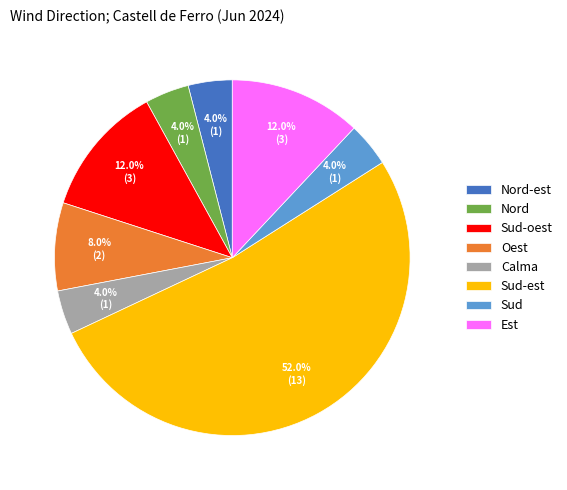

What is the ratio of the value at Oest to the value at Est?

0.7